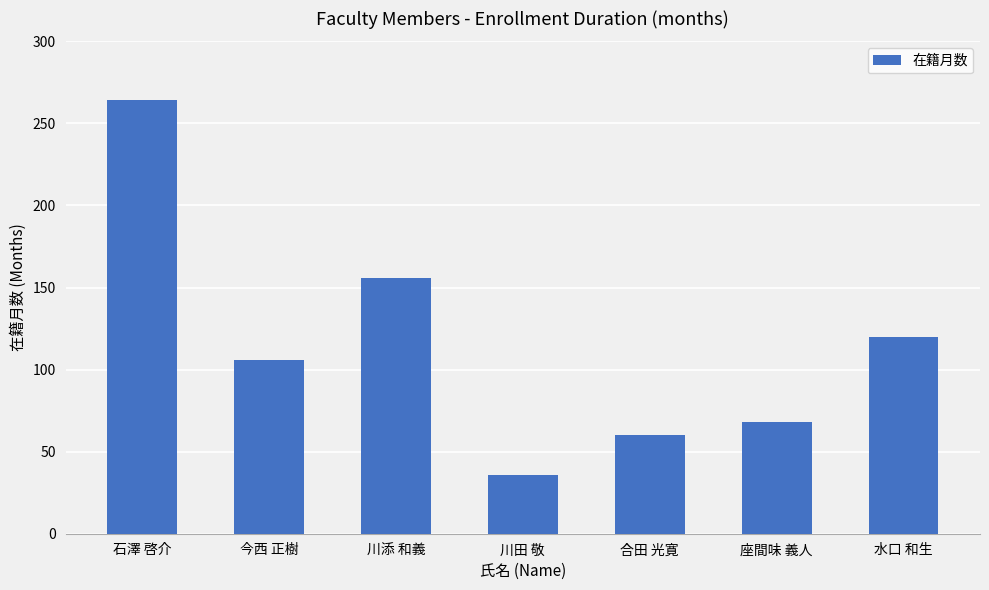

Rank the categories by value from highest to lowest.

石澤 啓介, 川添 和義, 水口 和生, 今西 正樹, 座間味 義人, 合田 光寛, 川田 敬